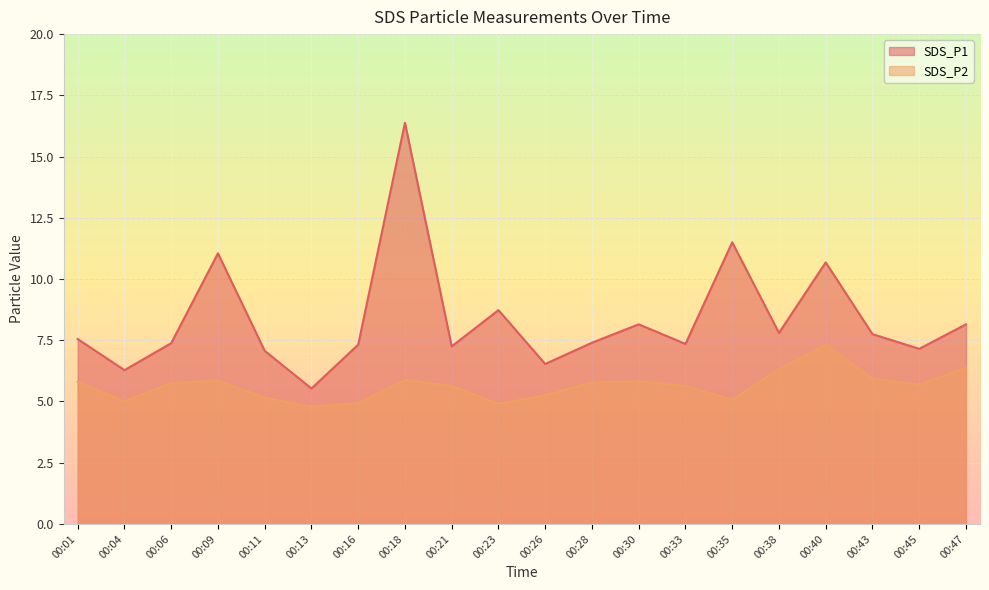

How many categories are shown in the chart?

20